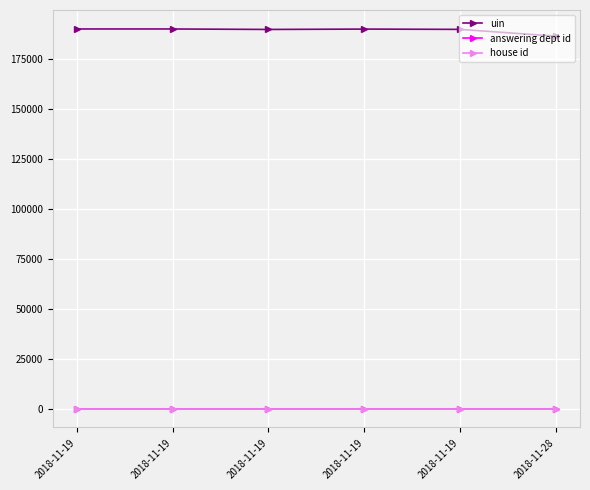

At which category is the sum across all series the highest?

2018-11-19